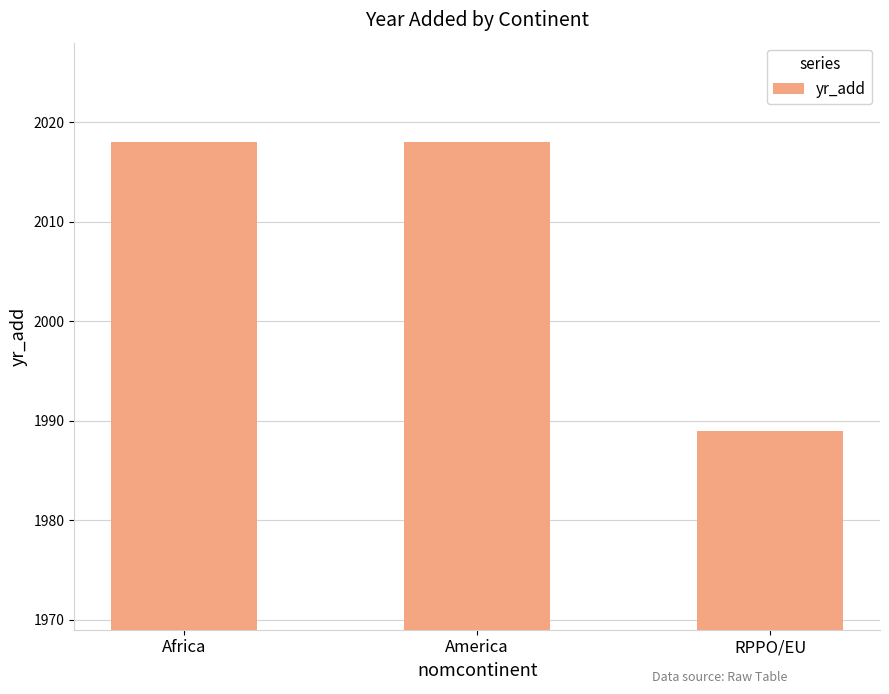

Reading right to left, list all the values displayed in this chart.

RPPO/EU=1989	America=2018	Africa=2018